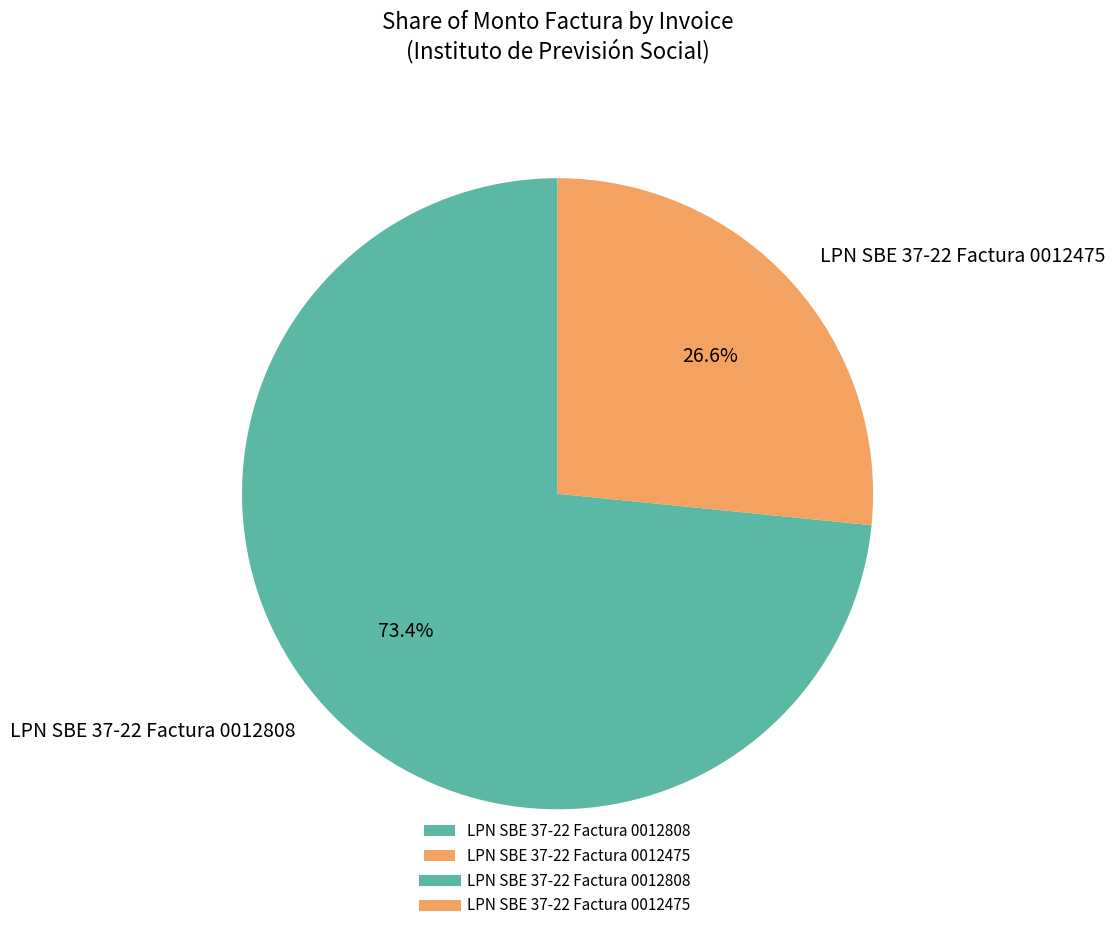

To the nearest percent, what portion does LPN SBE 37-22 Factura 0012808 represent?

73%